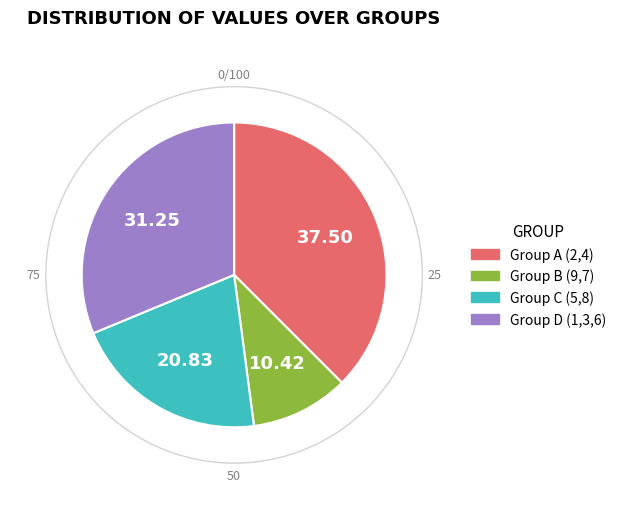

Rank the categories by value from highest to lowest.

Group A (2,4), Group D (1,3,6), Group C (5,8), Group B (9,7)